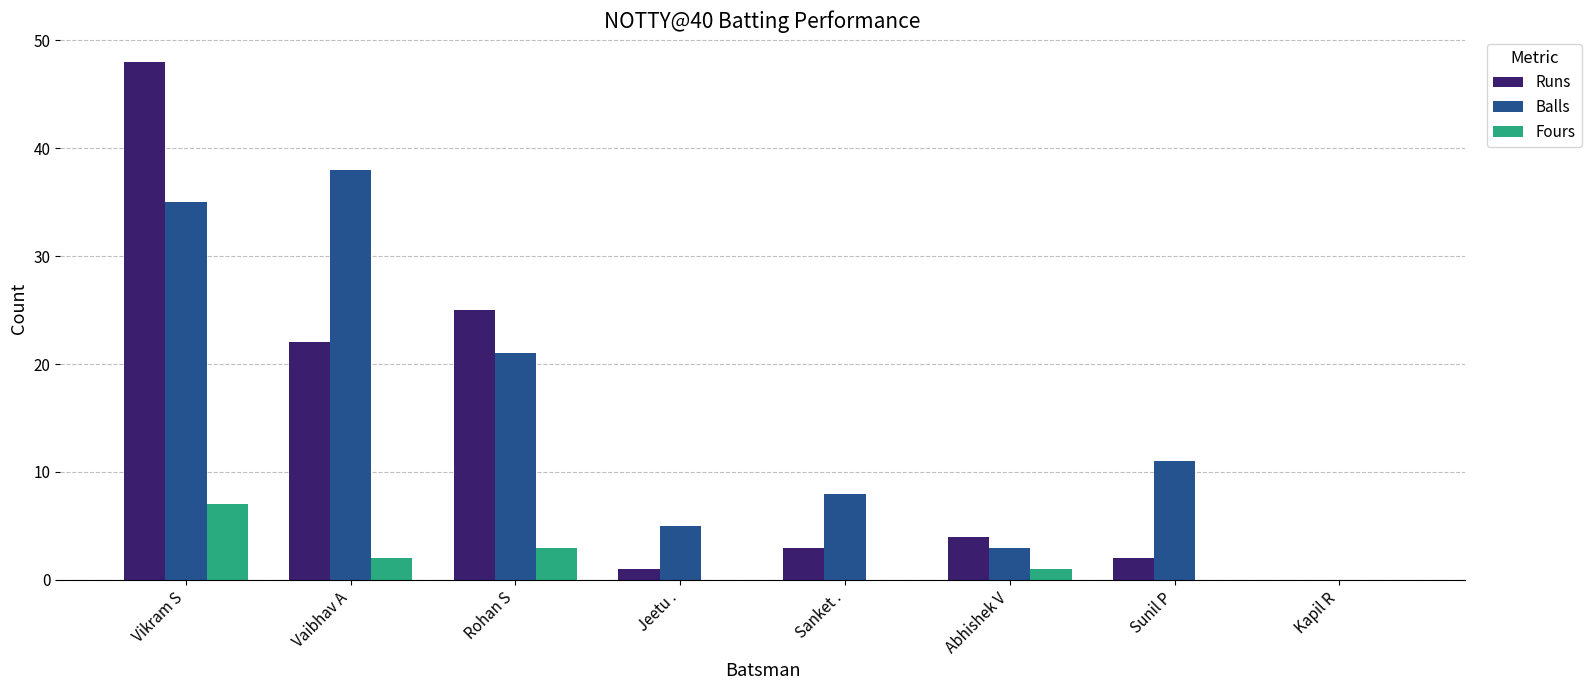

Are the bars grouped side by side (vs. stacked)?

Yes